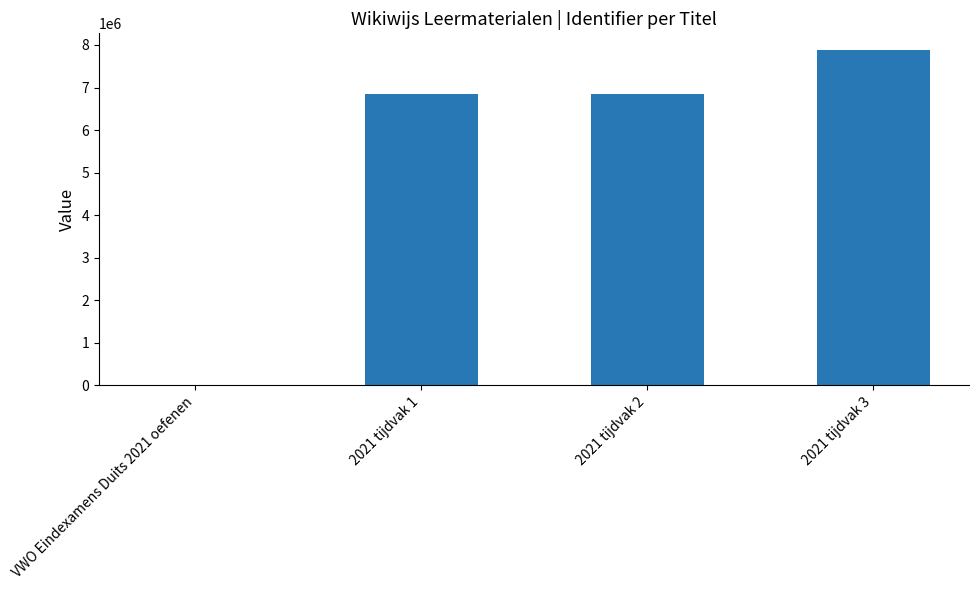

Is it true that the value at 2021 tijdvak 2 is 6848063?

True